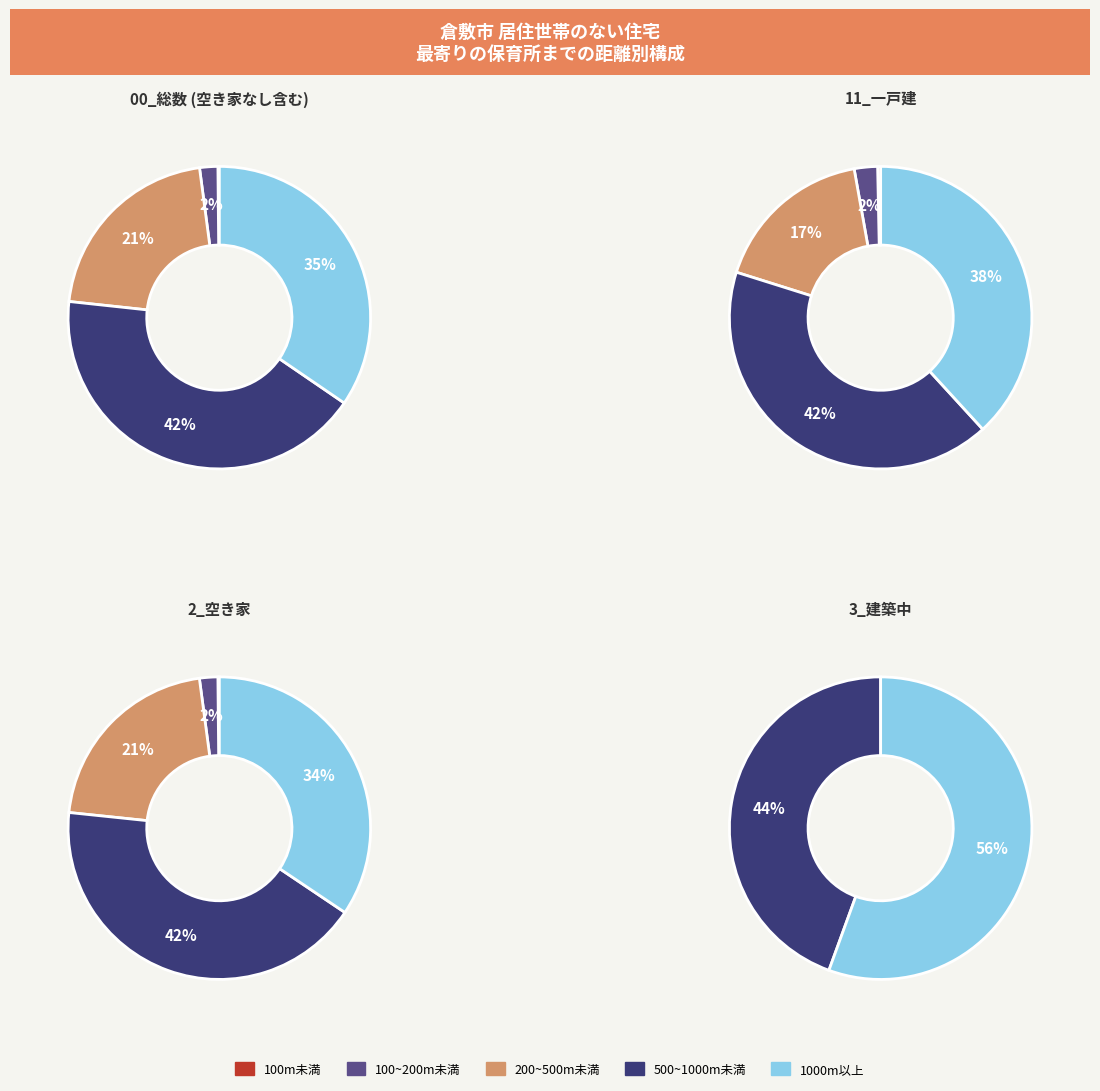

Is there a majority slice in this chart?

No